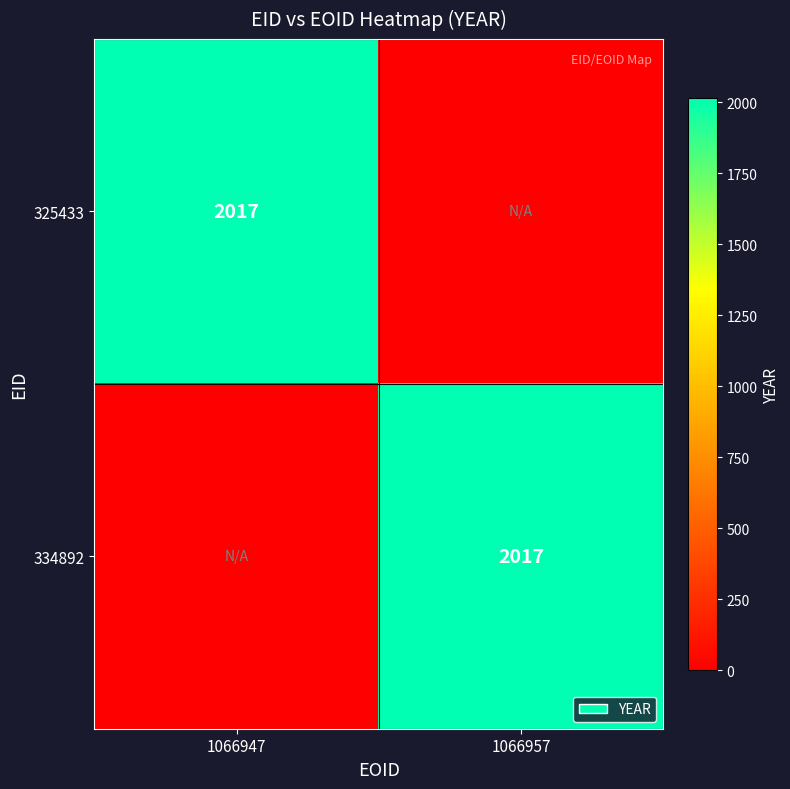

The value of 325433 at 1066947 is 2017. True or false?

True